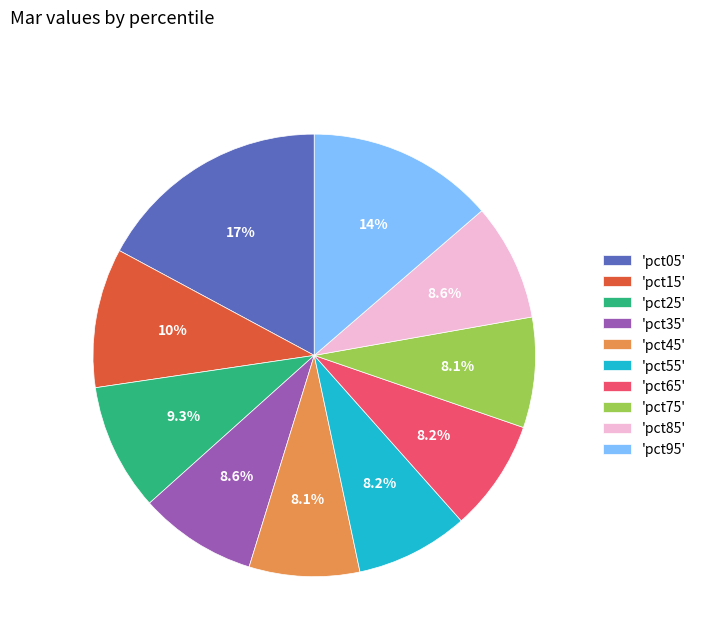

Does 'pct65' represent more than half of the total?

No